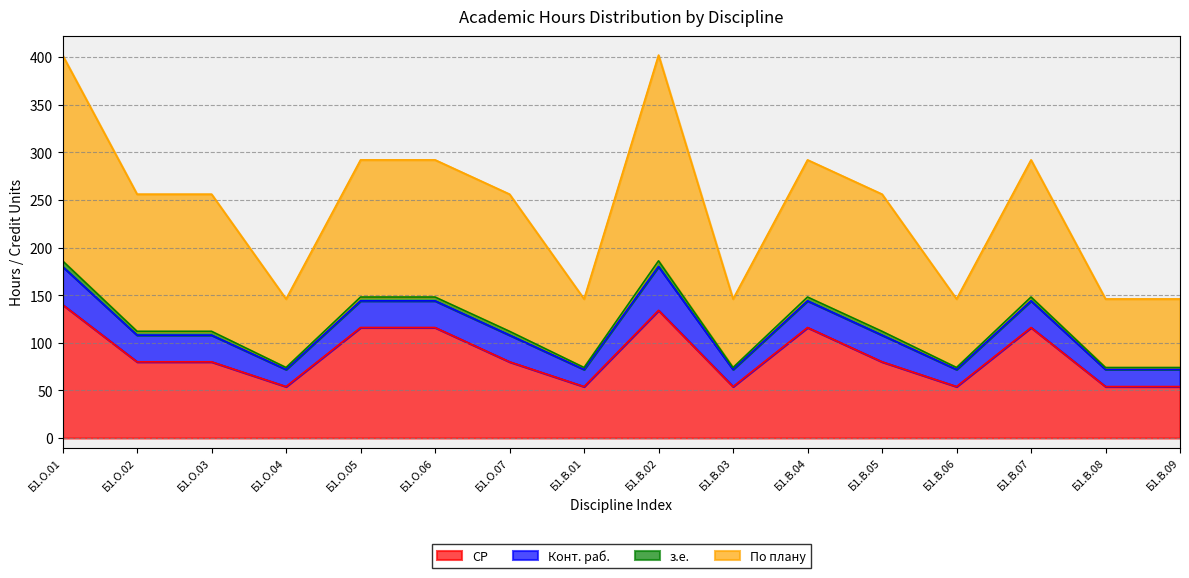

Does the chart have visible grid lines?

Yes